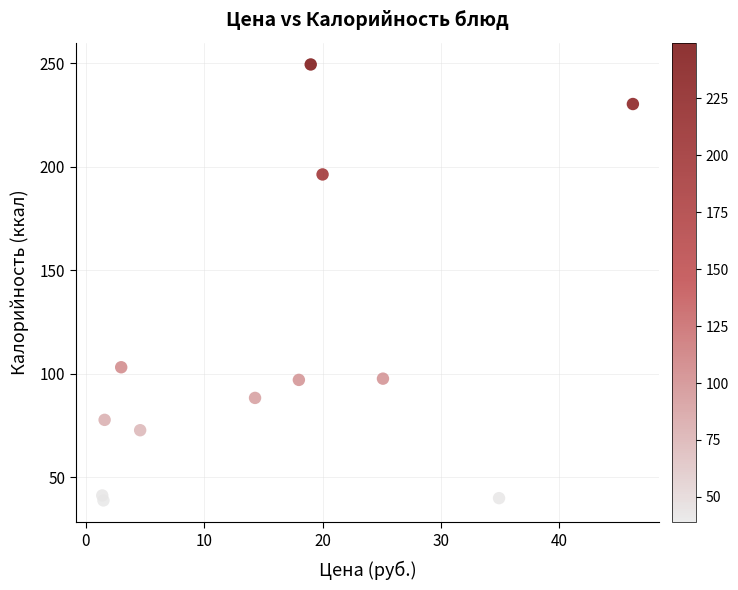

What Y value in the scatter plot is closest to 144?

103.2